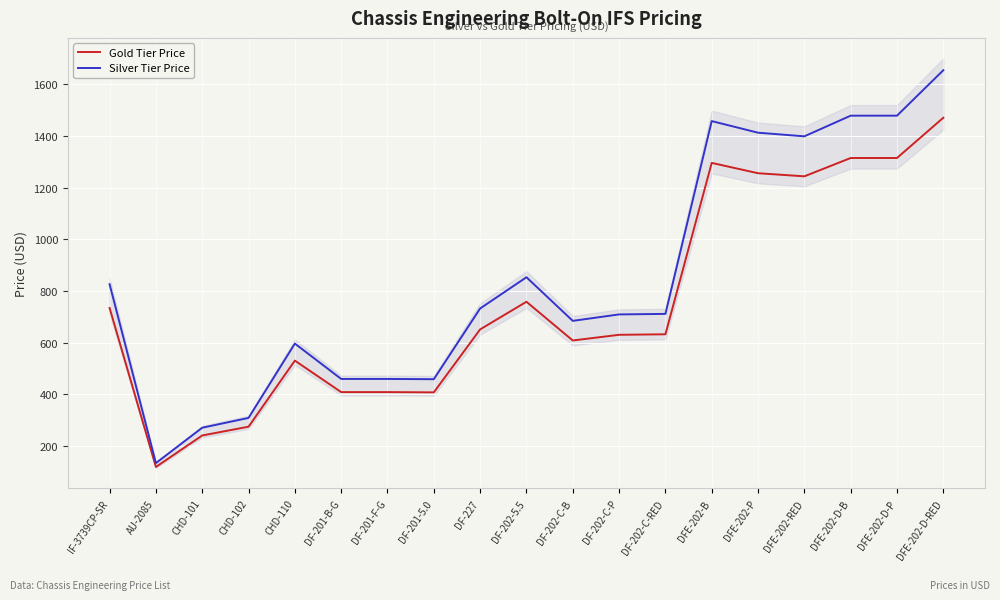

Reading left to right, what are all the values shown in this chart?

Gold Tier Price: 734	118	240	274	530	408	408	407	651	758	608	630	632	1296	1256	1244	1315	1315	1471
Silver Tier Price: 826	133	270	308	596	459	459	458	732	853	684	709	711	1458	1413	1399	1479	1479	1655